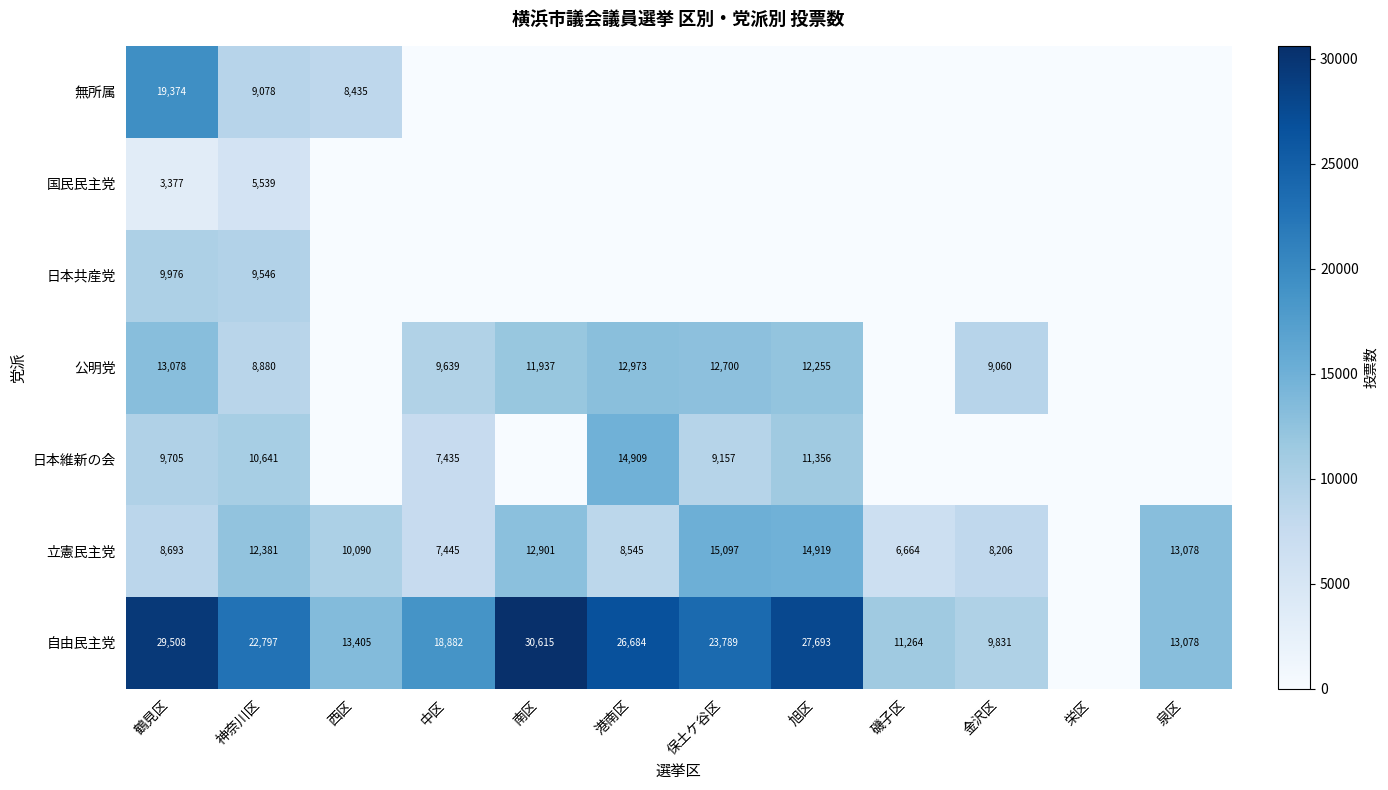

How many values in the 公明党 series exceed 9639?

5